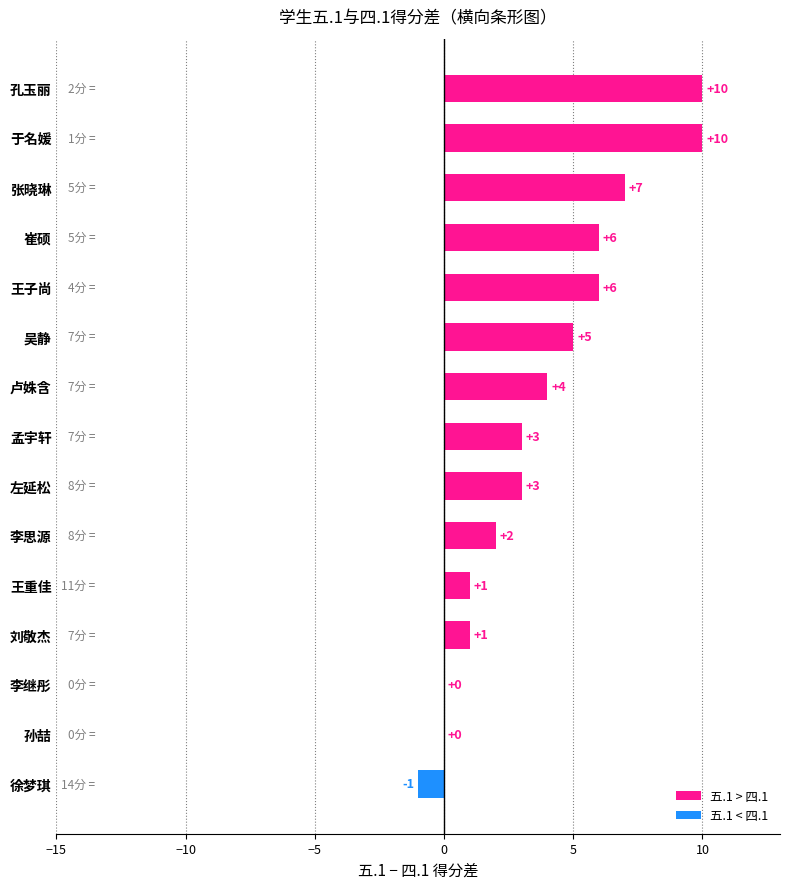

Is it true that the value at 孙喆 is 0?

True